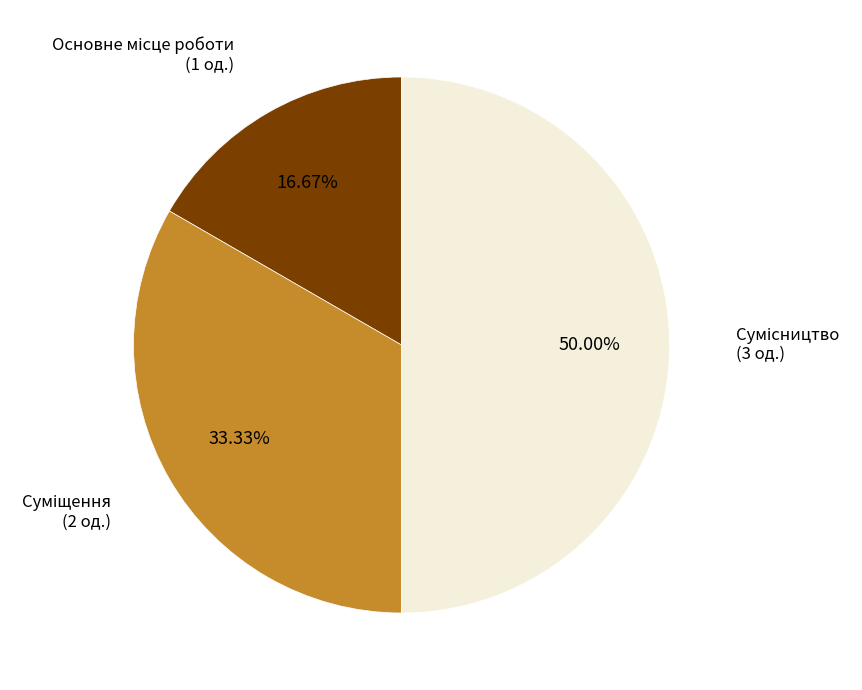

Is there any slice that represents more than half of the pie?

No